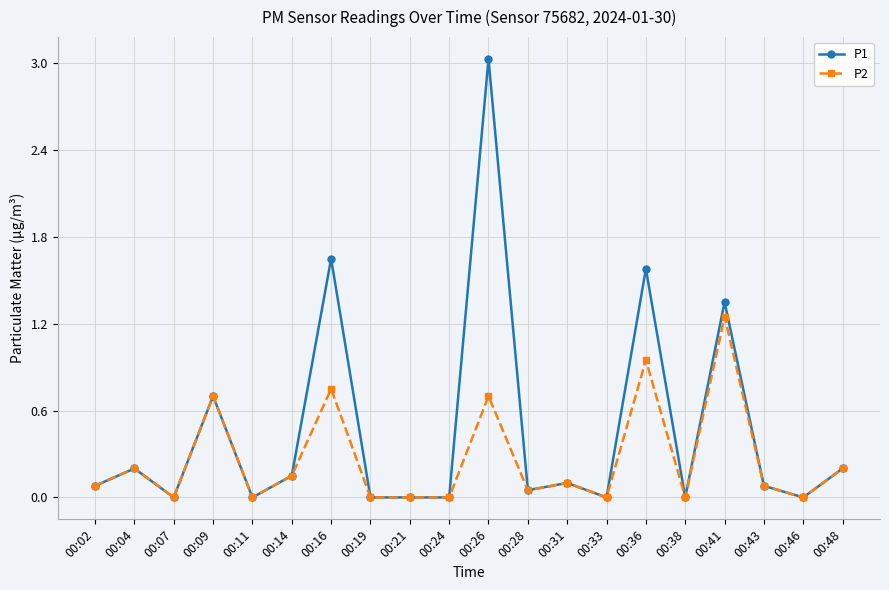

How many data points does each series have?

20